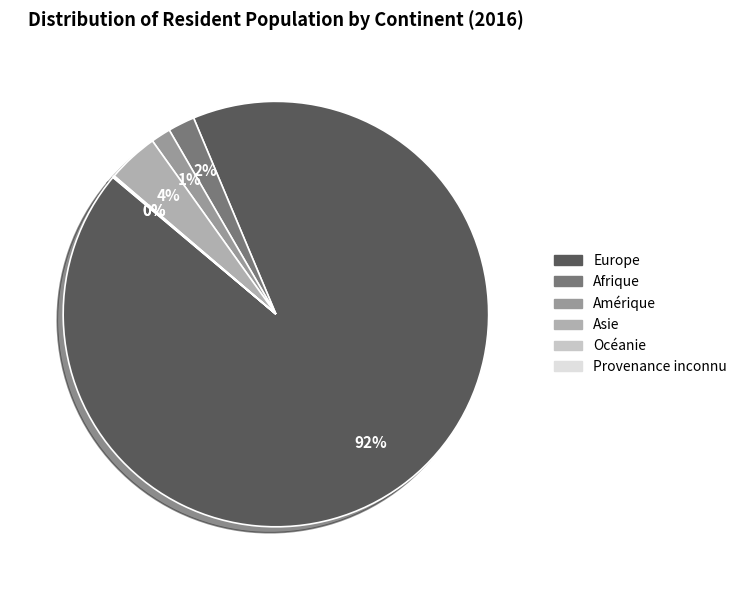

Which category has the biggest portion of the pie?

Europe